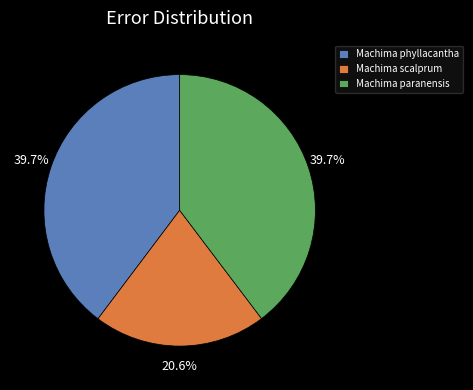

To the nearest percent, what is the average slice percentage?

33%